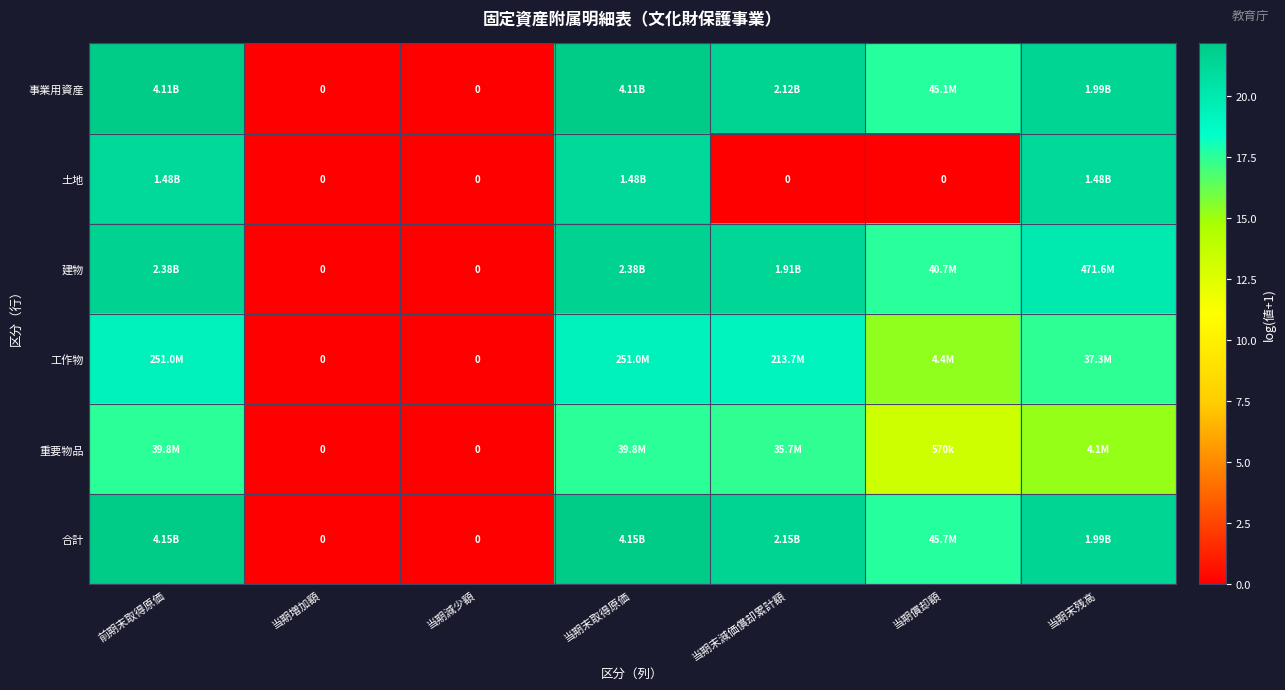

How many data points in 事業用資産 are less than 21?

3